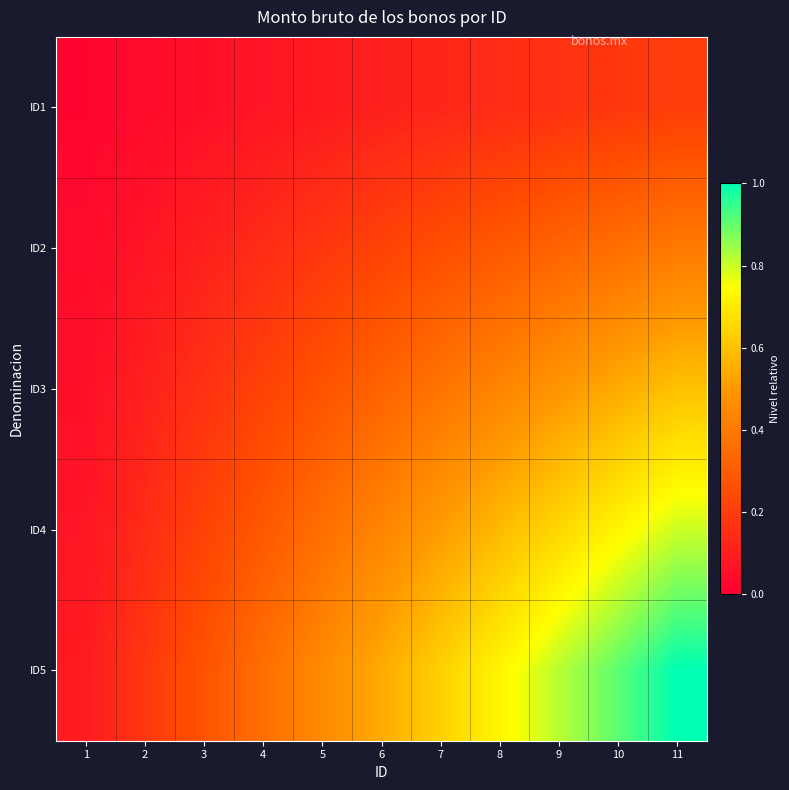

What is the total value across all series at 7?

1.9